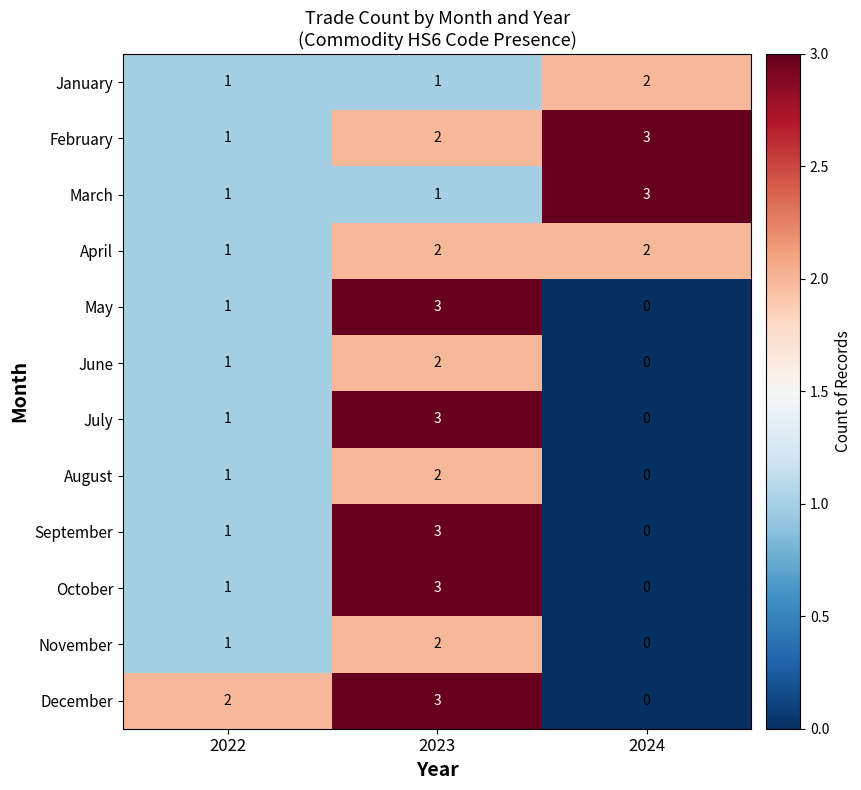

What is the greatest value displayed?

3